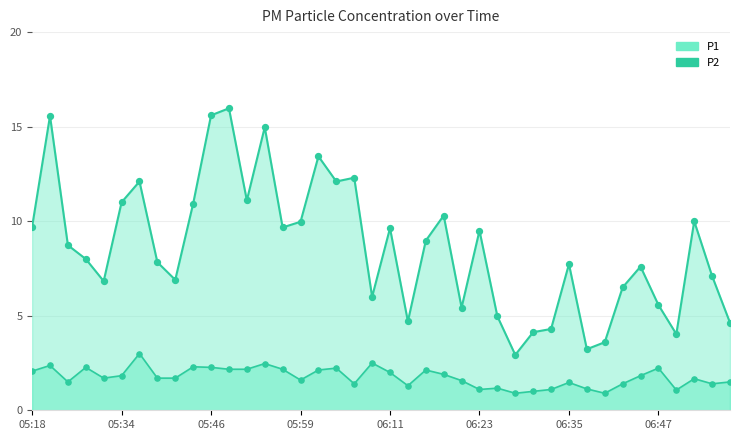

Which series has the widest spread of Y values?

P1